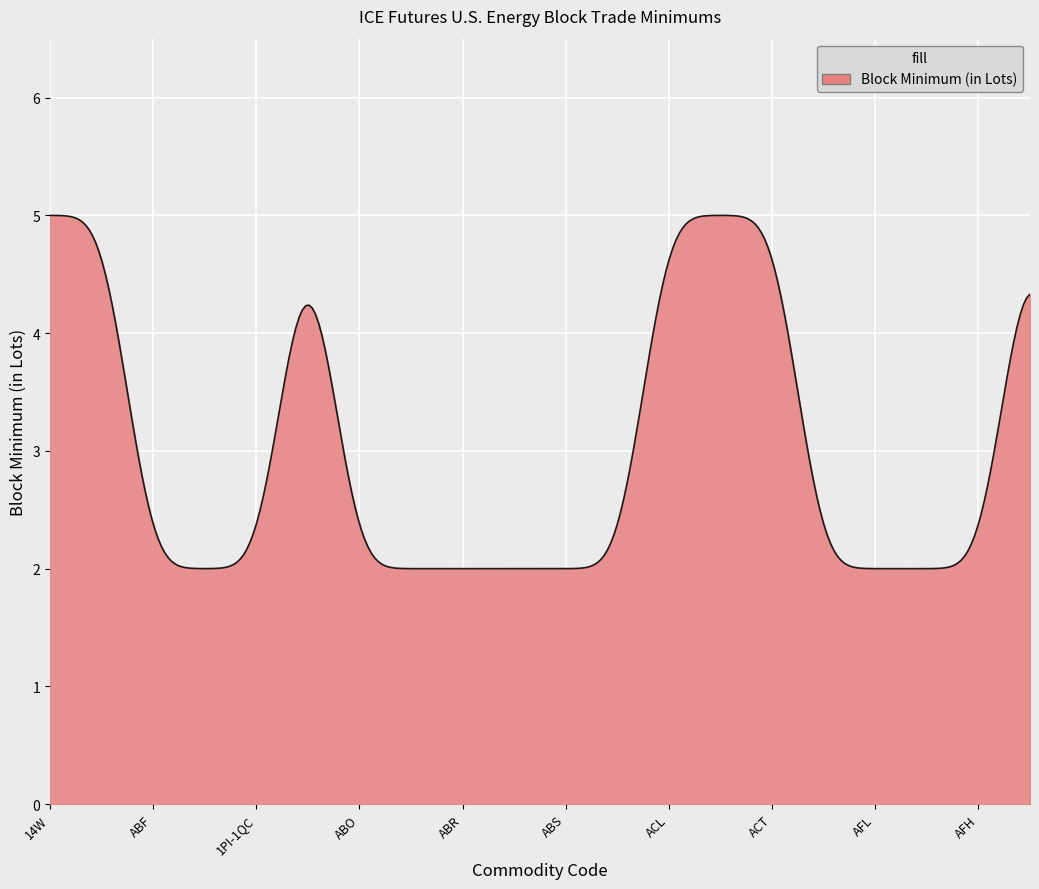

What is the minimum value shown in the chart?

2.0